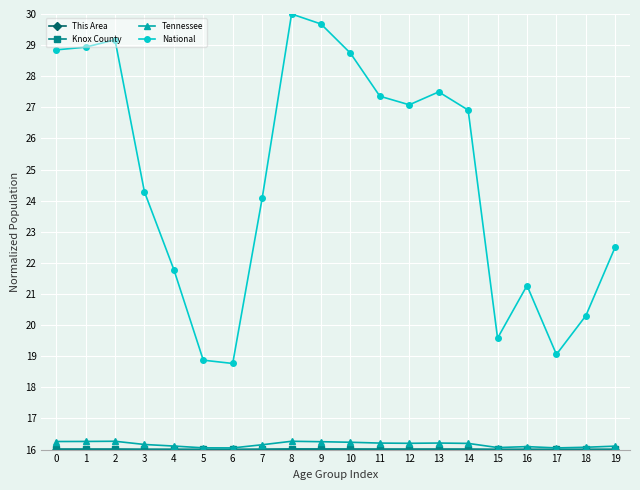

True or false: Tennessee has more than 1 interior local peaks.

True